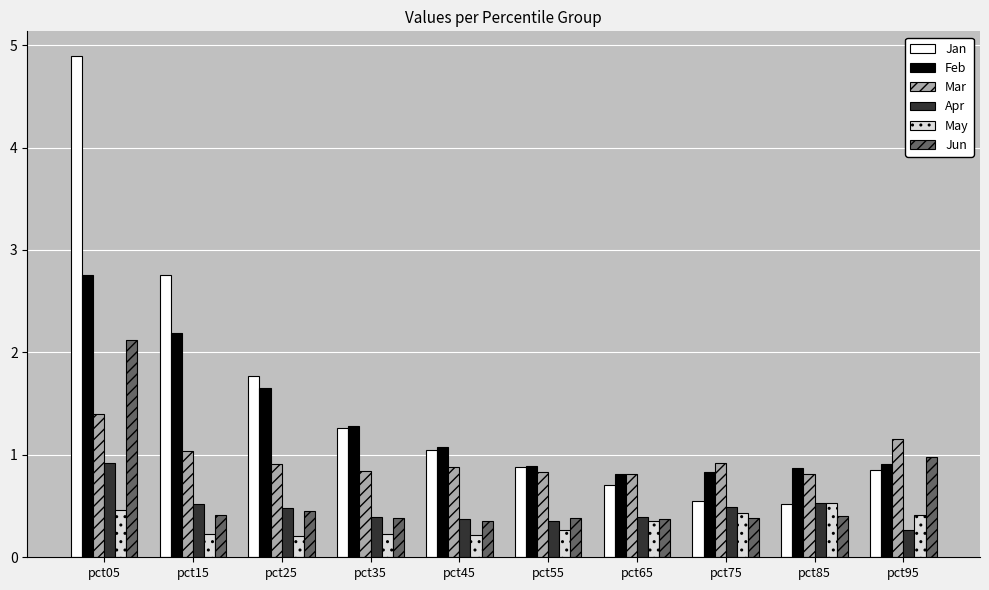

What is the difference between the highest and lowest values at pct15?

2.5